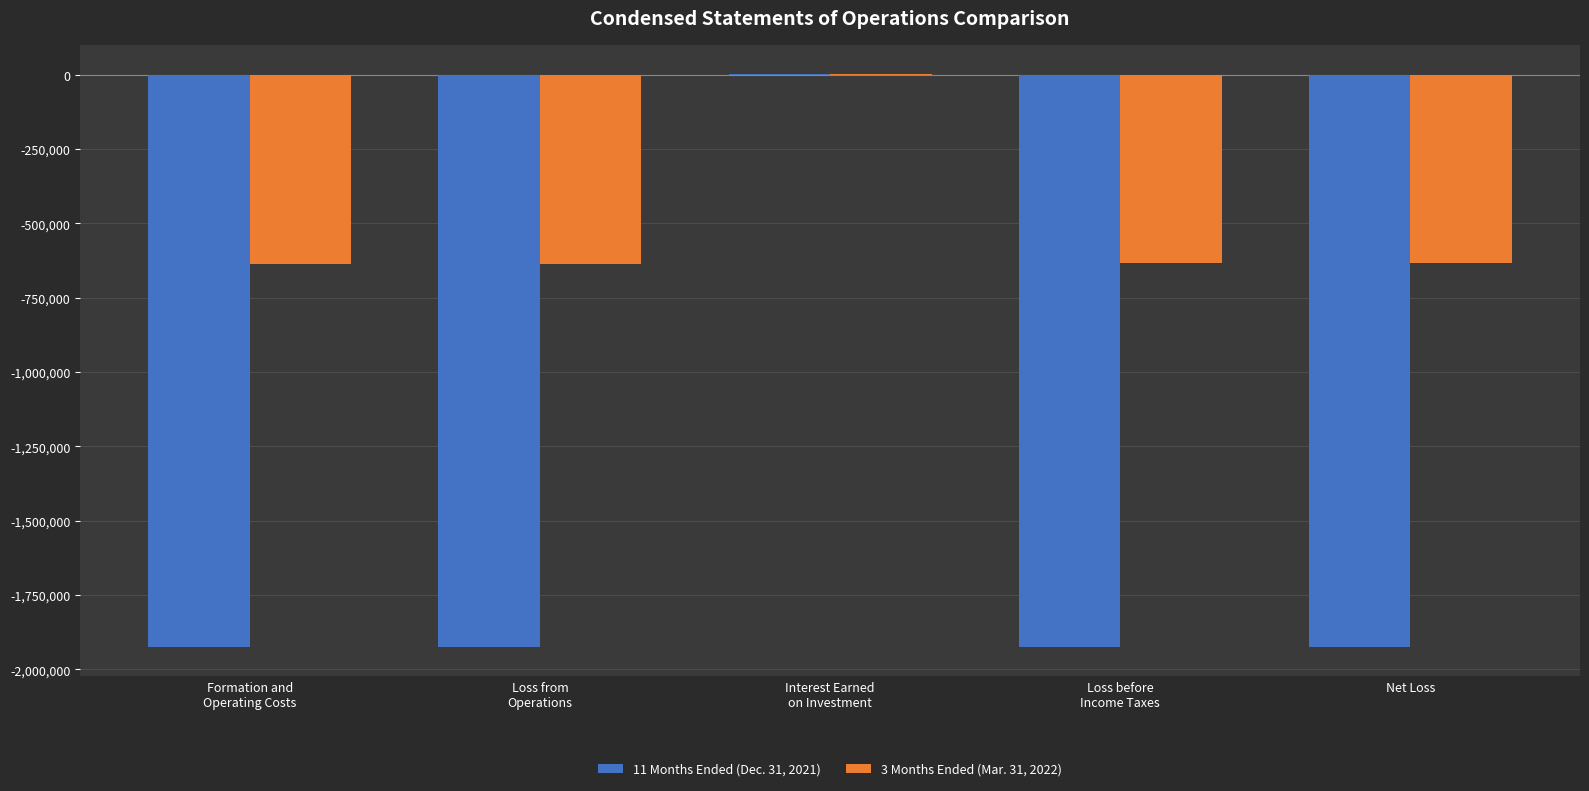

How many groups of bars are there?

5